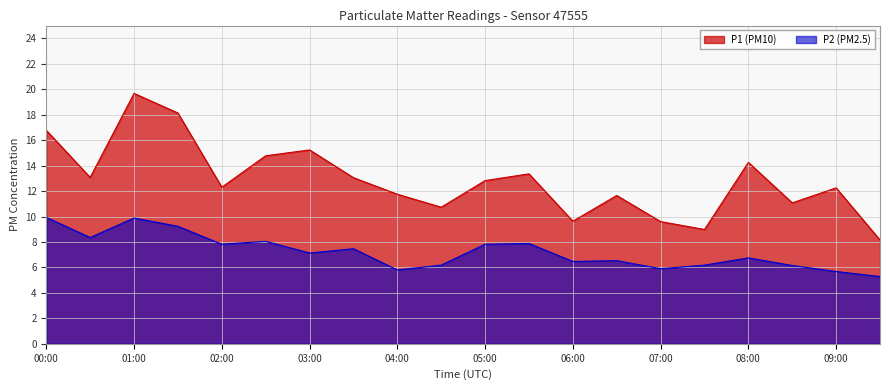

What is the minimum value for P2?

5.3